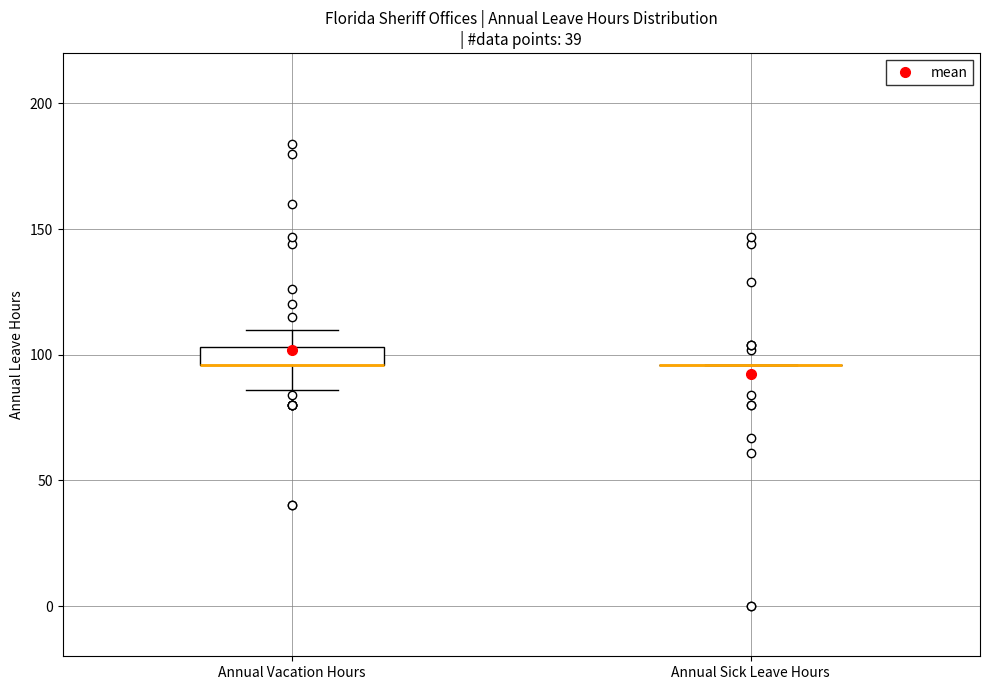

Comparing the boxes themselves (not the whiskers), which one is the tallest?

Annual Vacation Hours